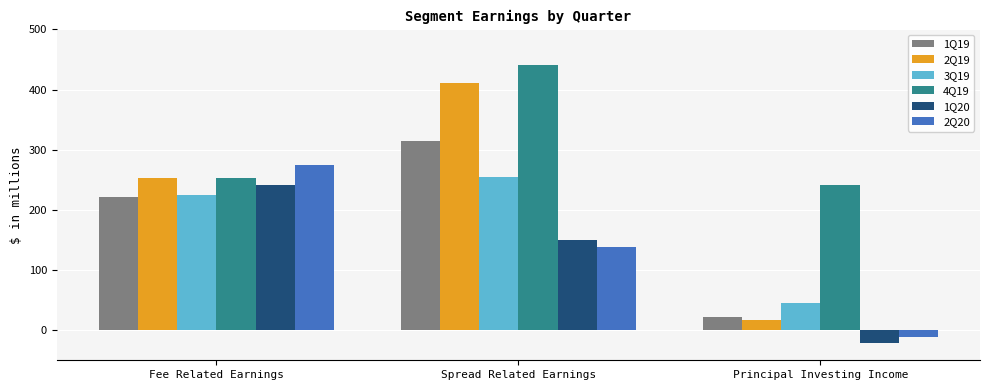

The 1Q20 series shows 240.9 at Fee Related Earnings. True or false?

True